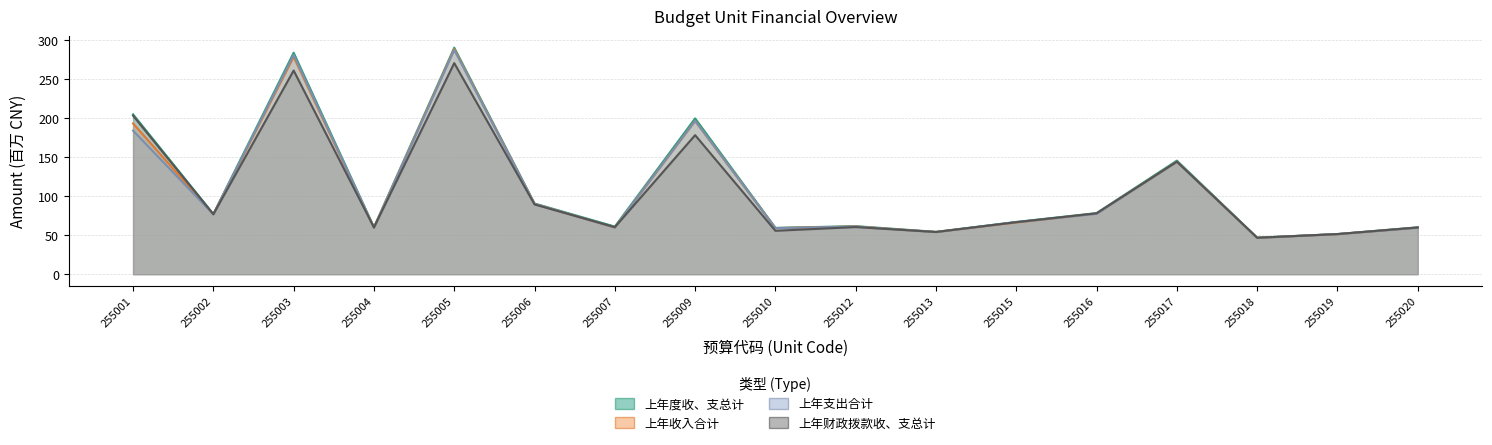

Count the number of categories in the chart.

17